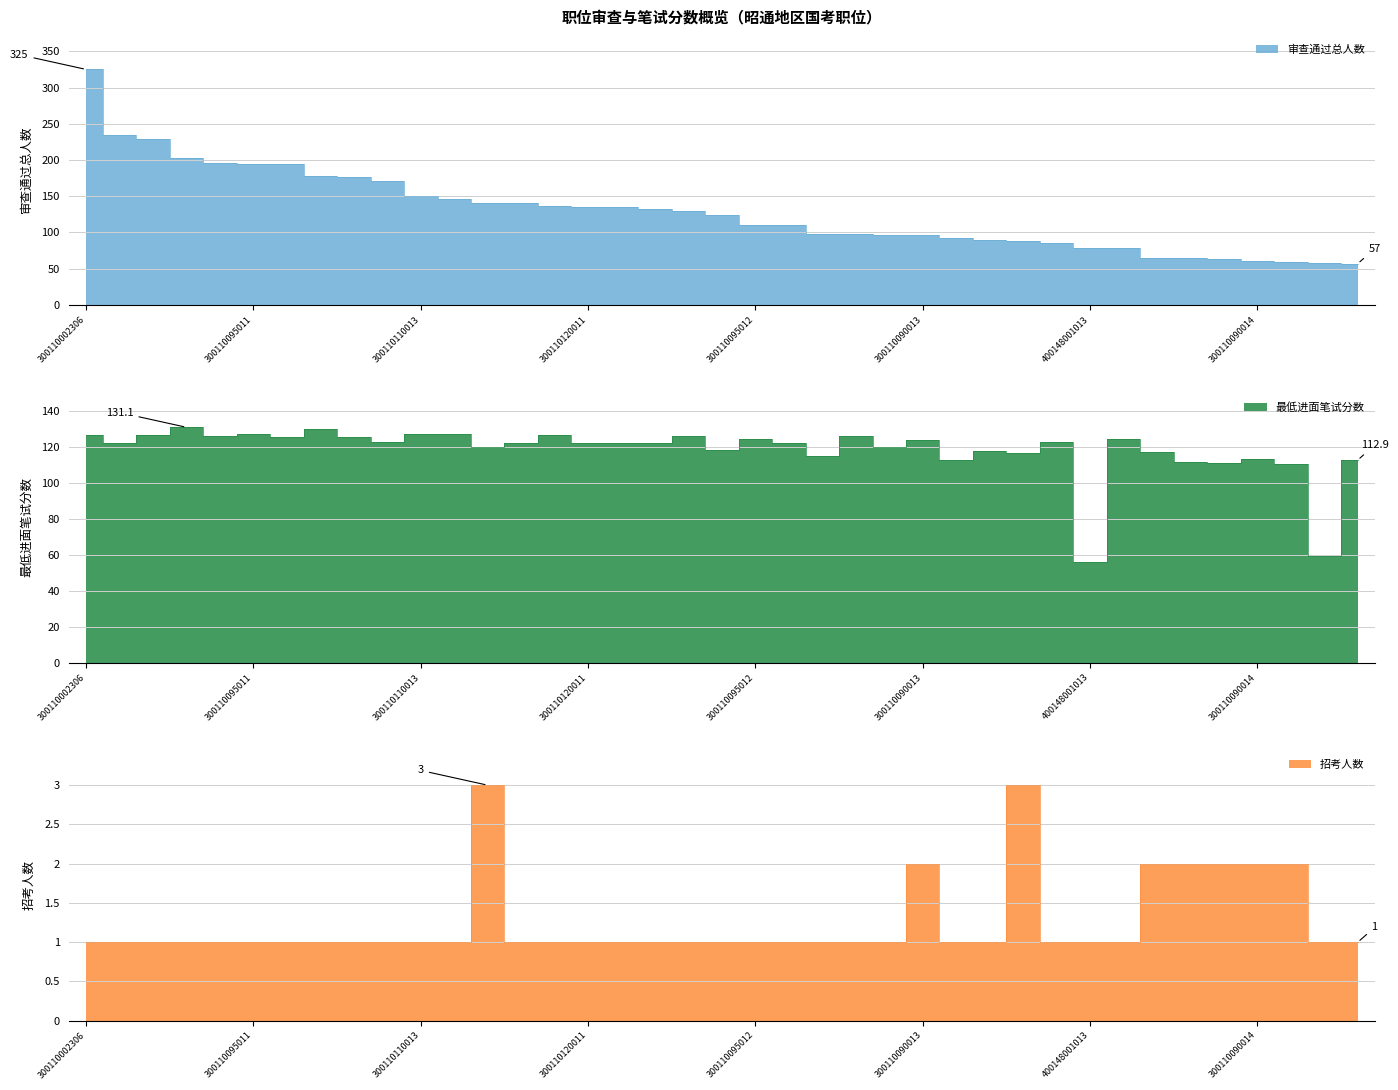

How many data points in 最低进面笔试分数 are less than 122?

15